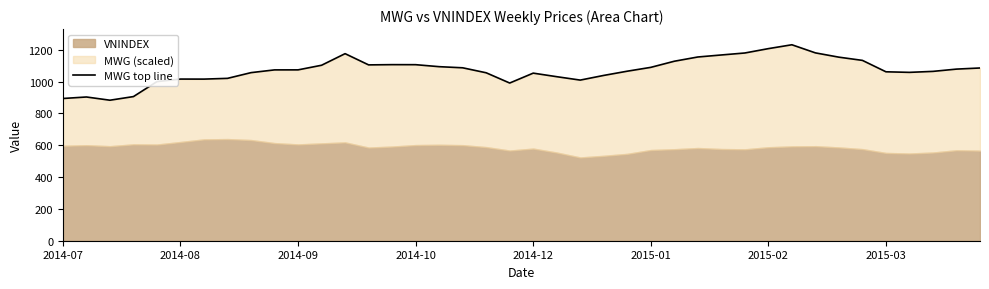

What is the maximum value shown in the chart?

1231.2